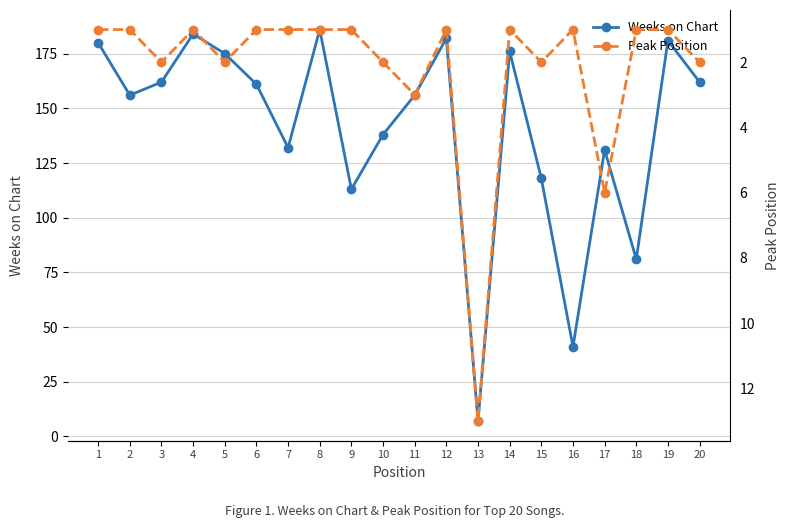

What is the difference between the maximum and minimum values in the Weeks on Chart series?

179